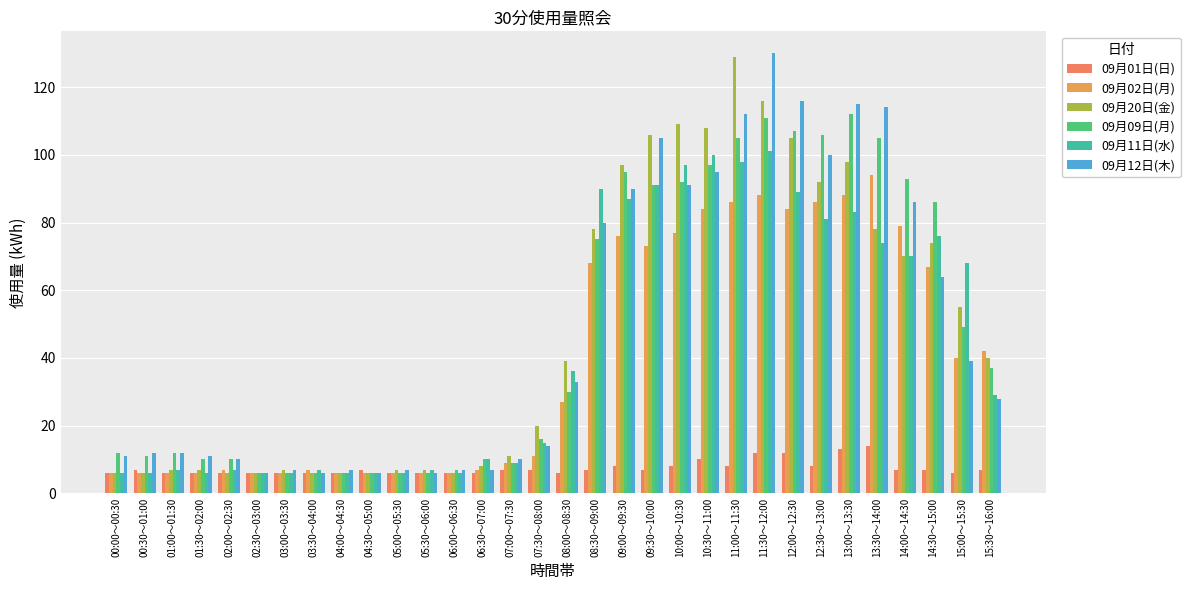

What is the difference between the maximum and second lowest values in the 09月09日(月) series?

106